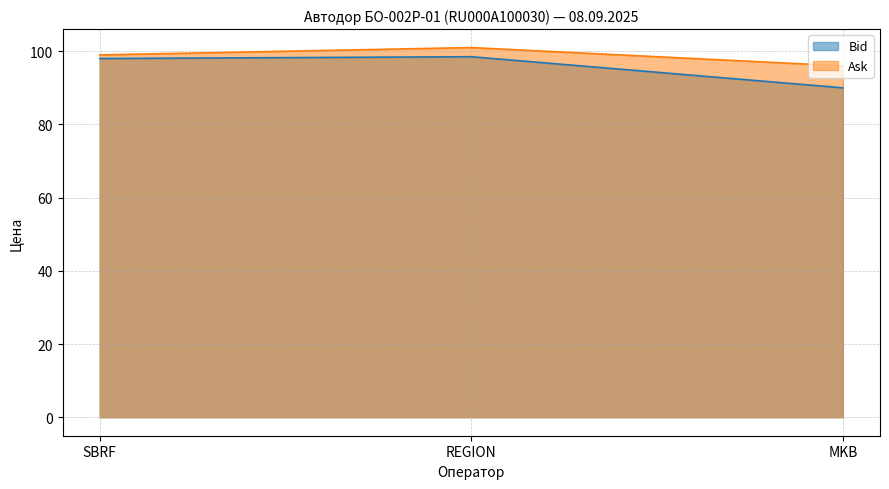

Between SBRF and REGION, which is larger?

REGION